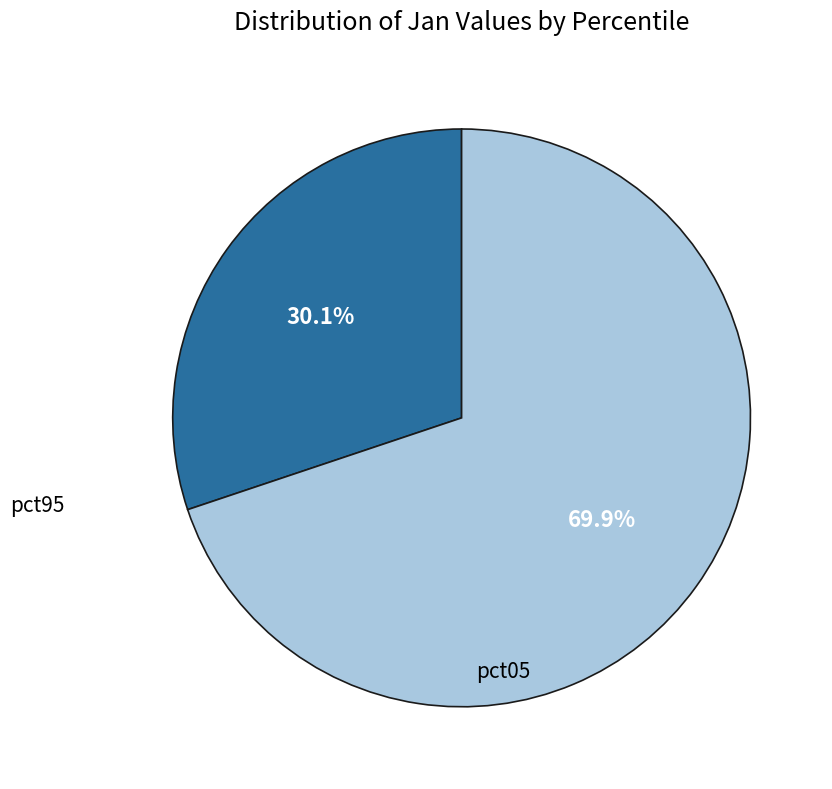

Does any single category account for the majority?

Yes